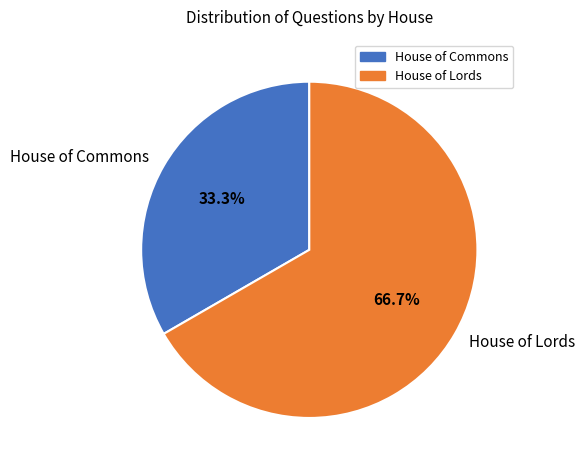

Rank the categories by value from lowest to highest.

House of Commons, House of Lords